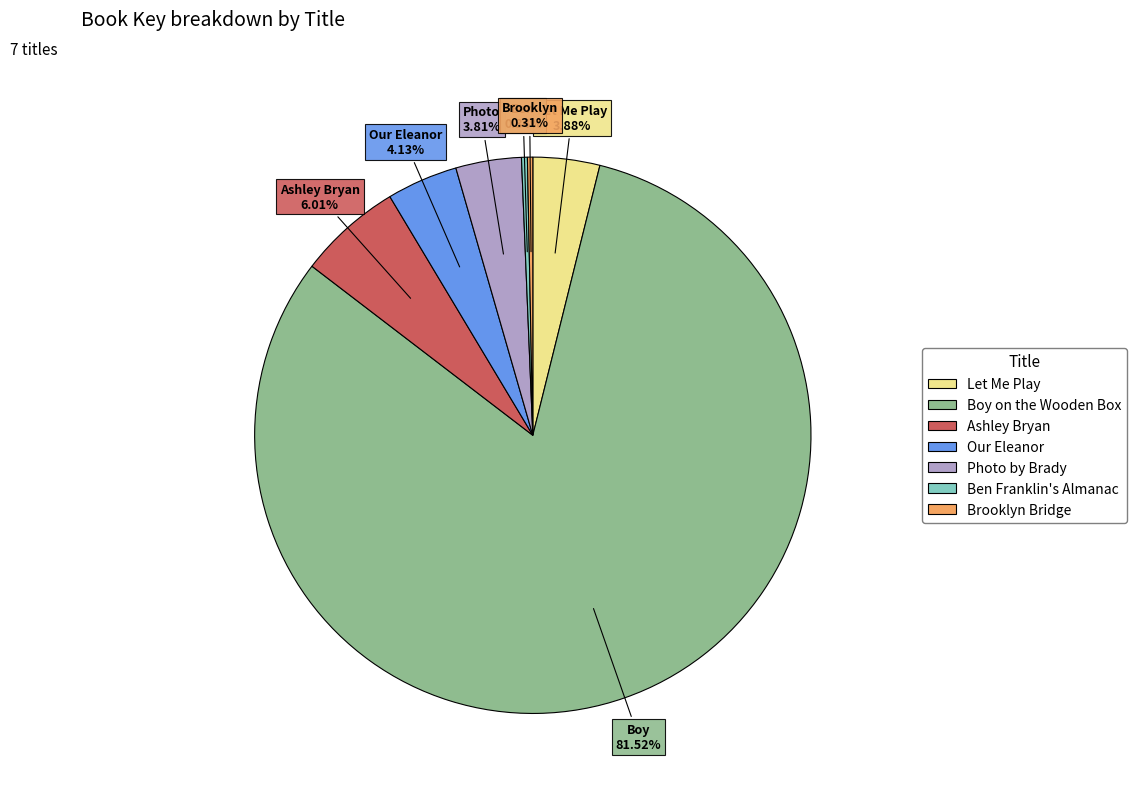

How many slices are in this pie chart?

7